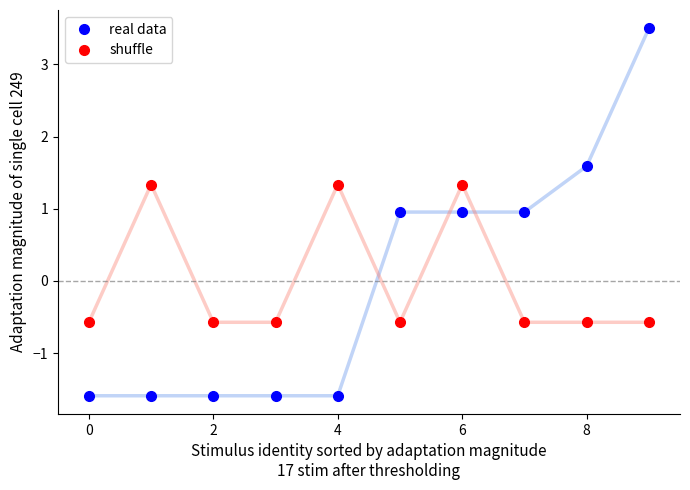

How many times do real data and shuffle cross each other?

3